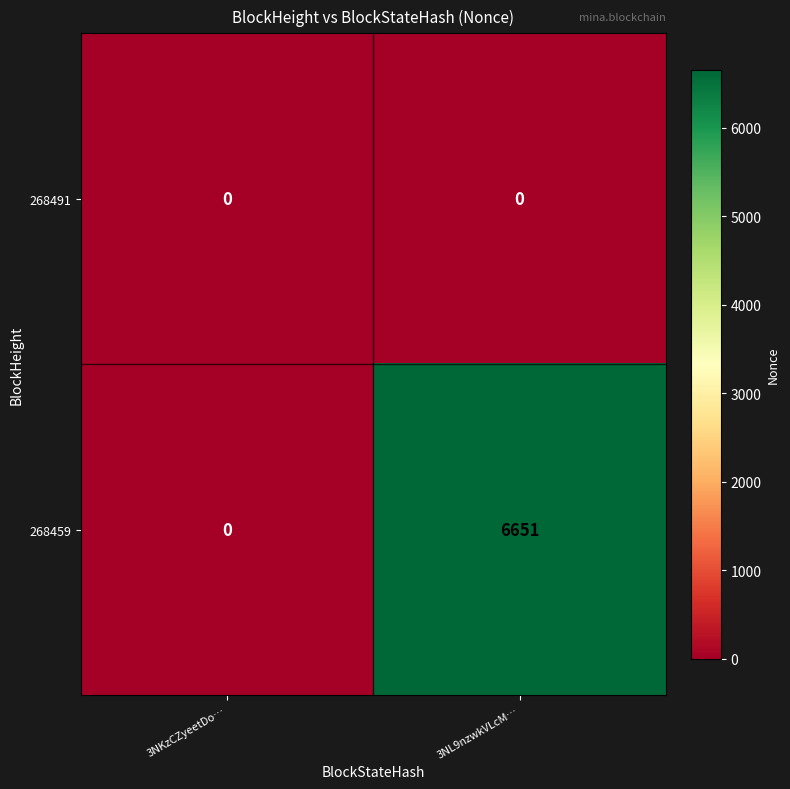

Rank the series by their average value, from lowest to highest.

268491, 268459